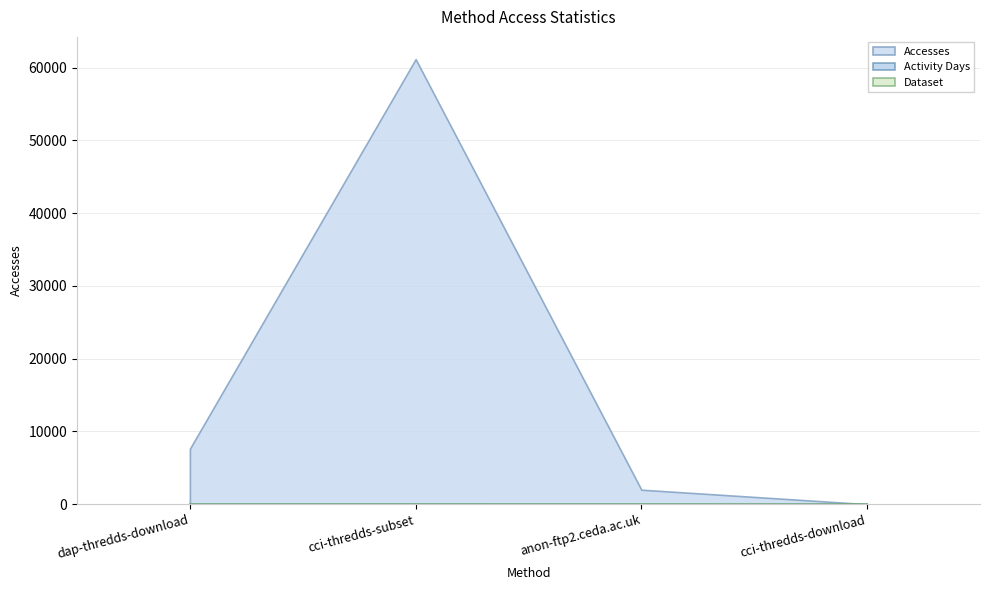

At dap-thredds-download, list the series in order from largest to smallest.

Accesses, Activity Days, Dataset